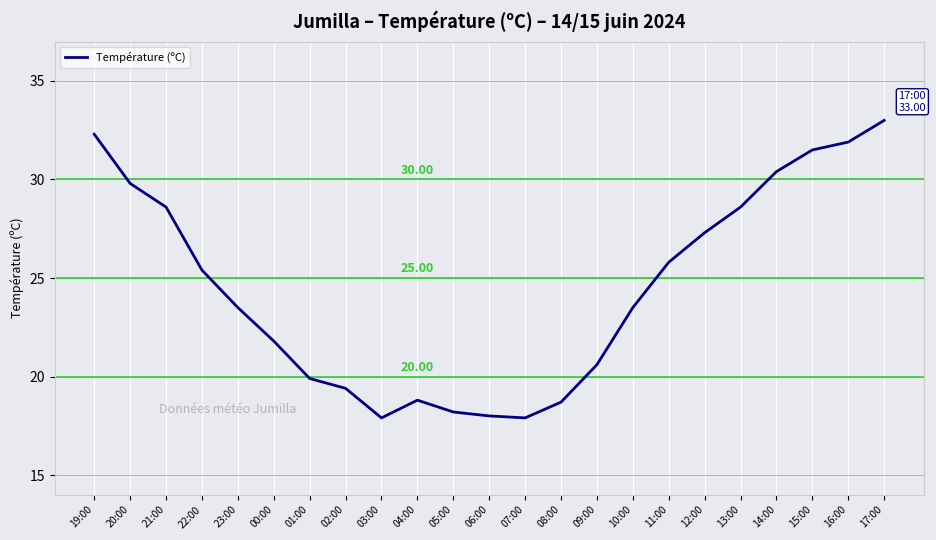

What is the difference between the values at 10:00 and 20:00?

6.3